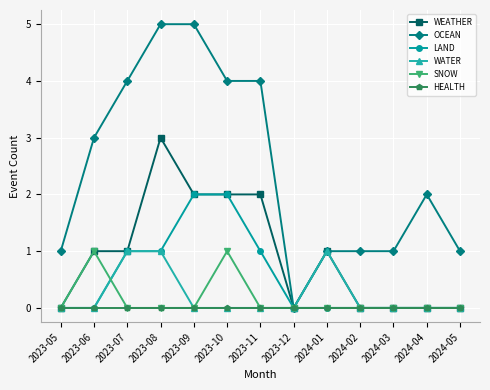

What is the maximum value for WEATHER?

3